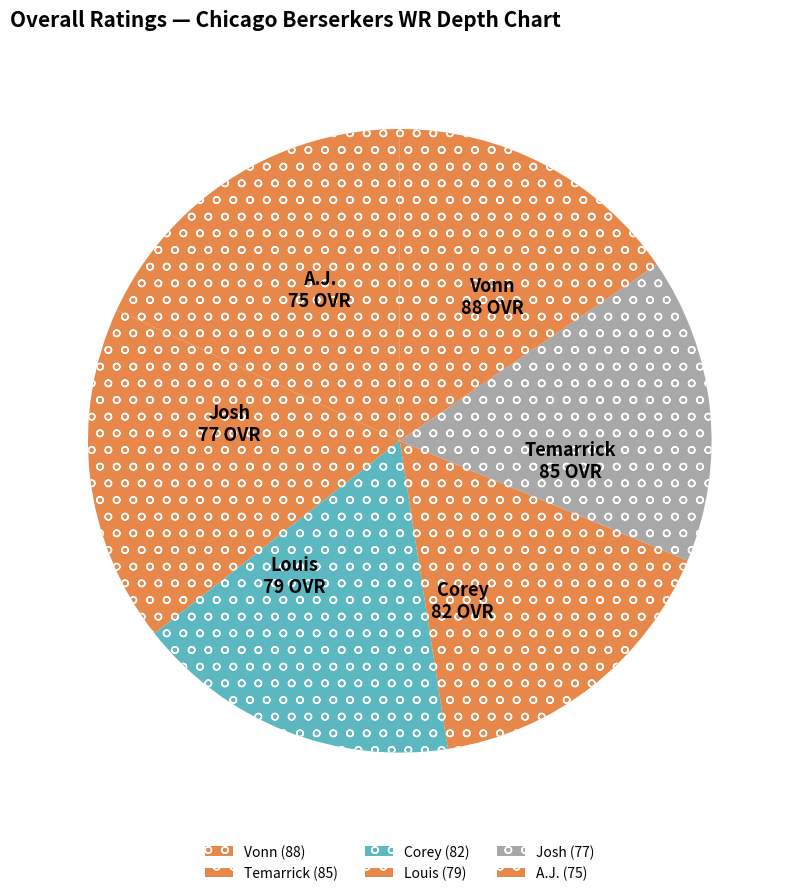

Does any single category account for the majority?

No